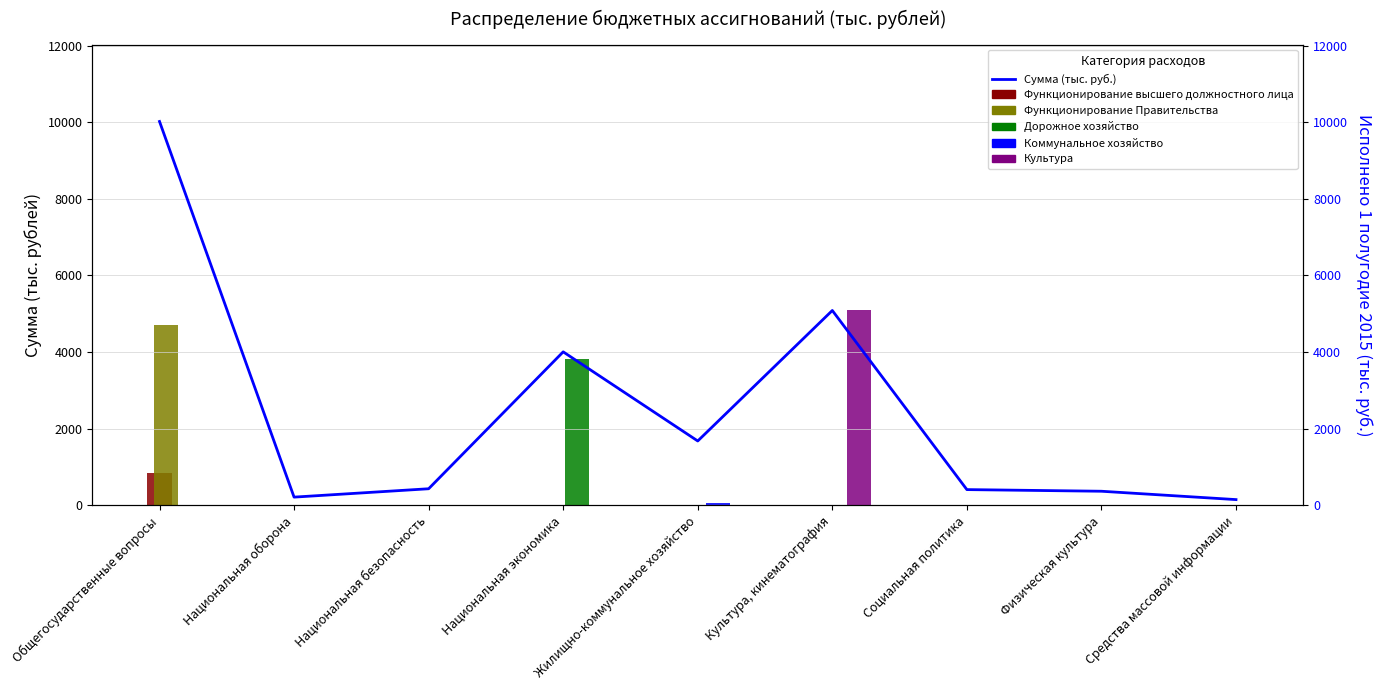

What is the average value?

2485.6